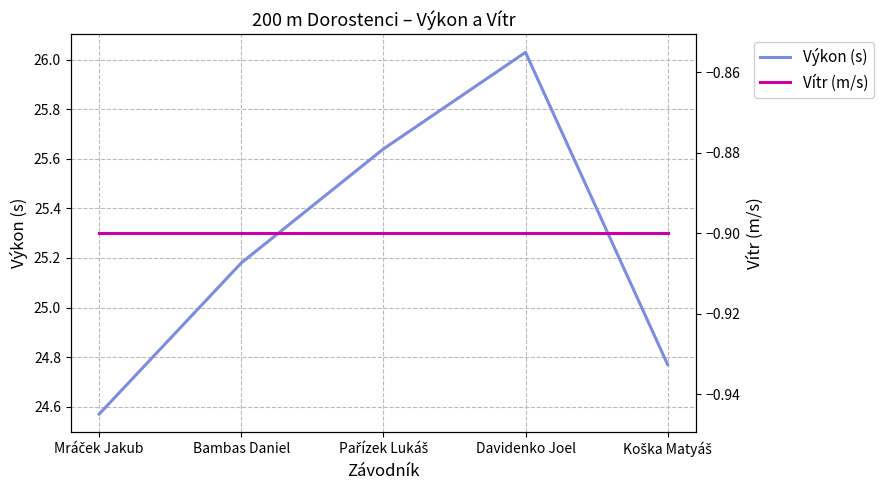

What are all the series names shown in the legend?

Výkon (s), Vítr (m/s)